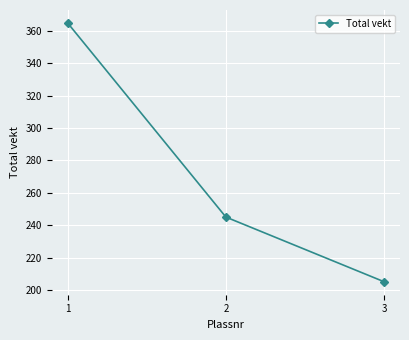

Reading right to left, list all the values displayed in this chart.

3=205	2=245	1=365